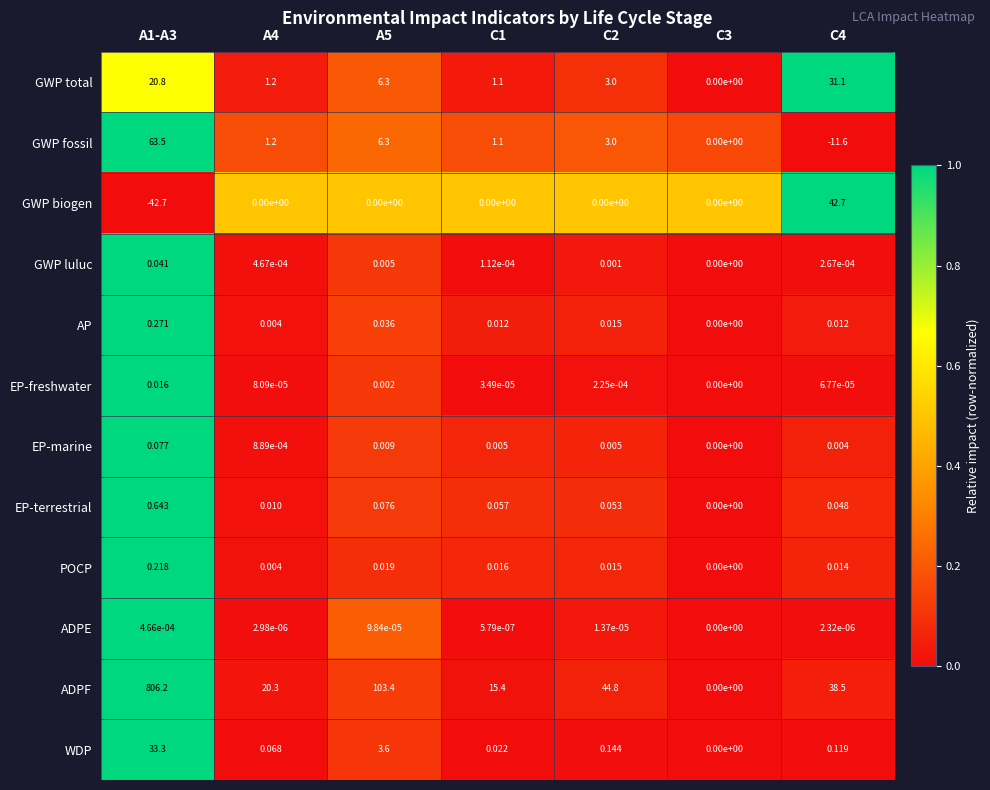

List the series in order of their peak value, highest first.

ADPF, GWP fossil, GWP biogen, WDP, GWP total, EP-terrestrial, AP, POCP, EP-marine, GWP luluc, EP-freshwater, ADPE